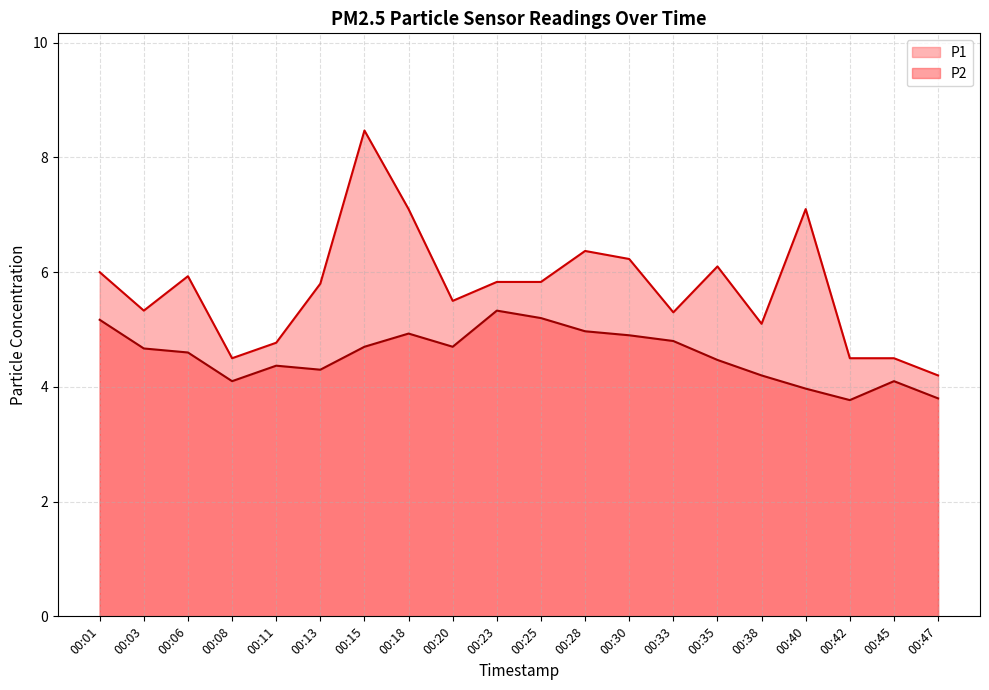

At how many categories does at least one series exceed 6?

6